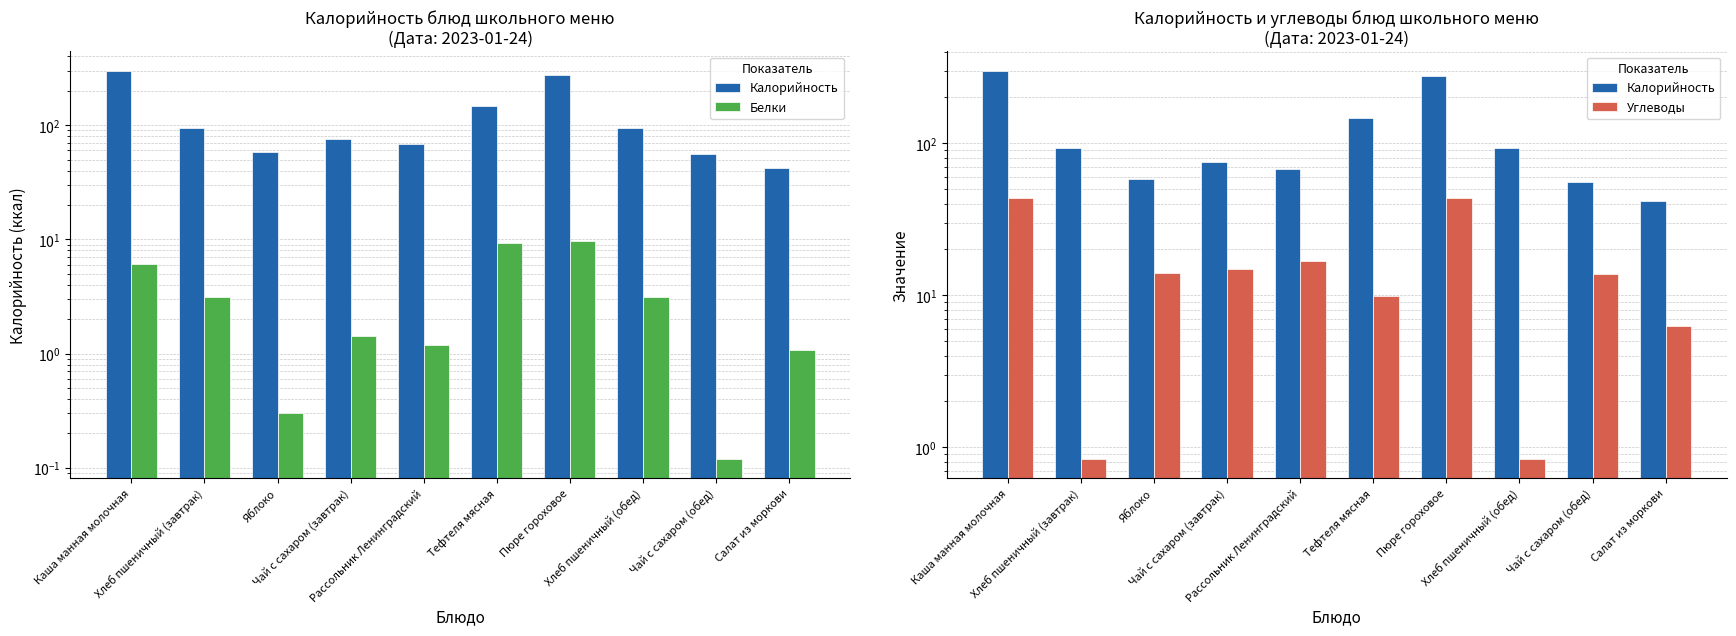

The Углеводы series shows 14.8 at Чай с сахаром (завтрак). True or false?

True